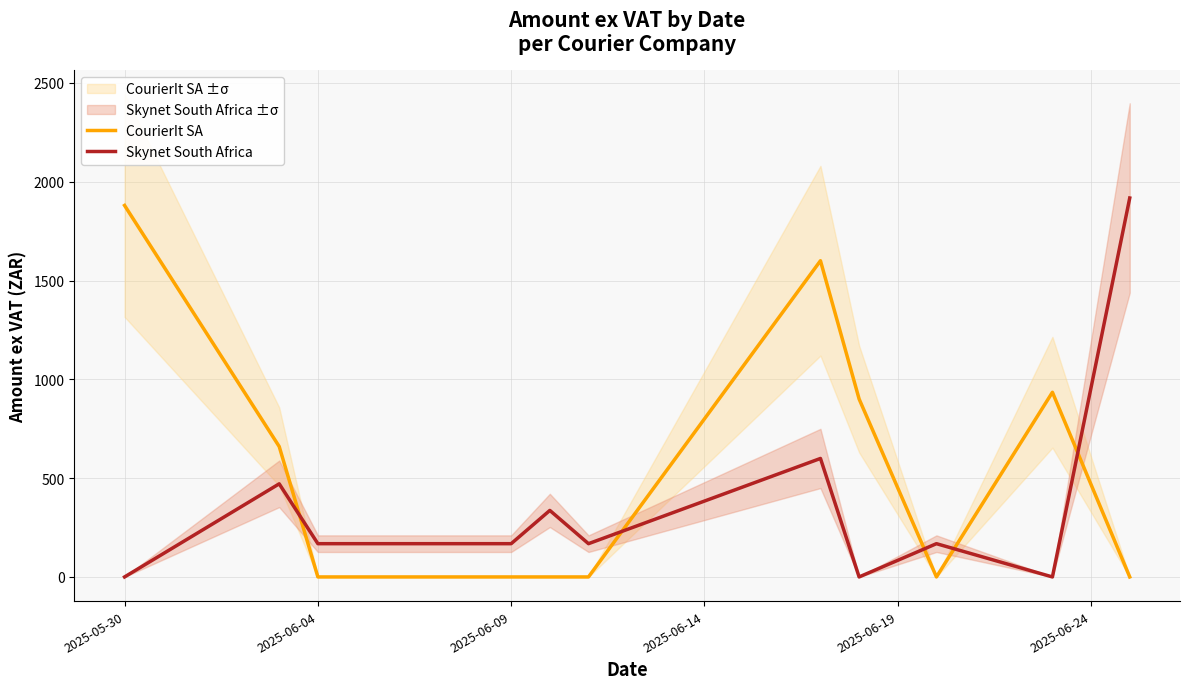

How many data points does each series have?

11